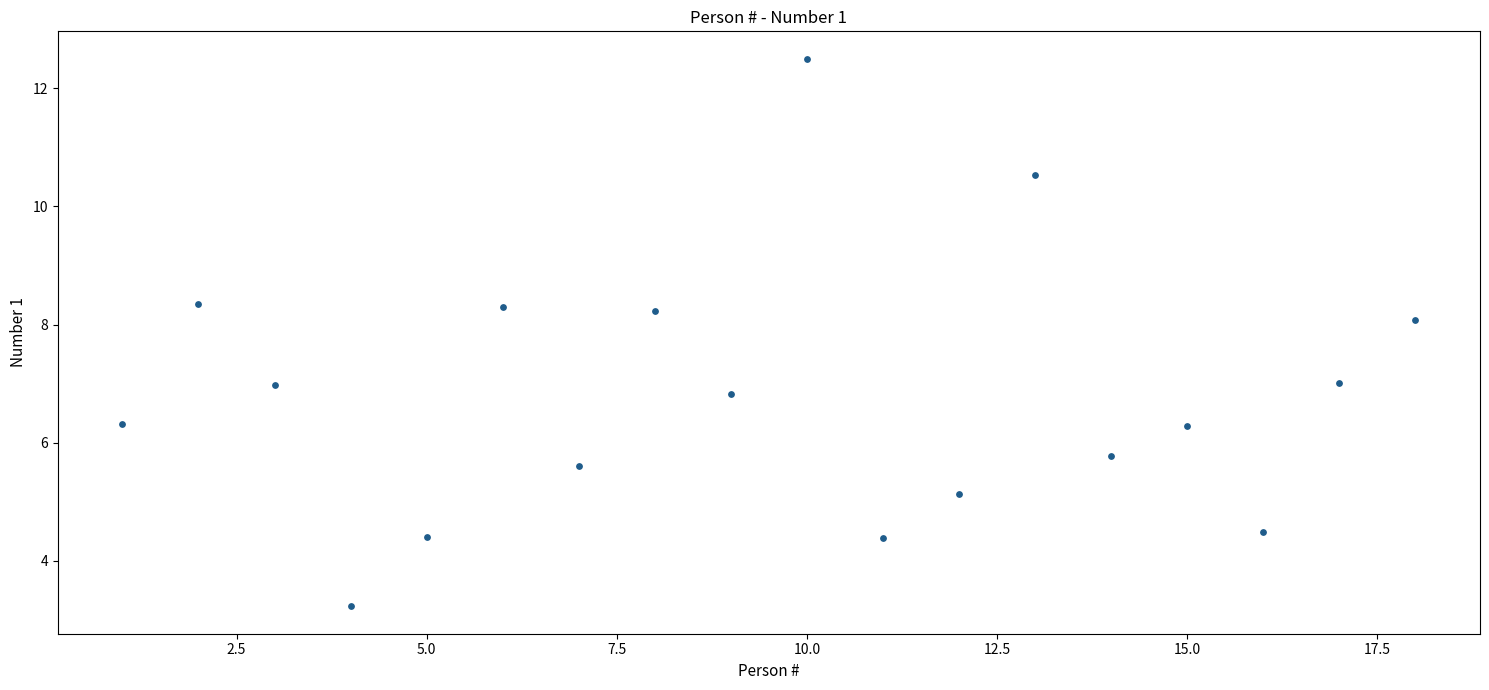

What is the range of Y values (max minus min)?

9.3